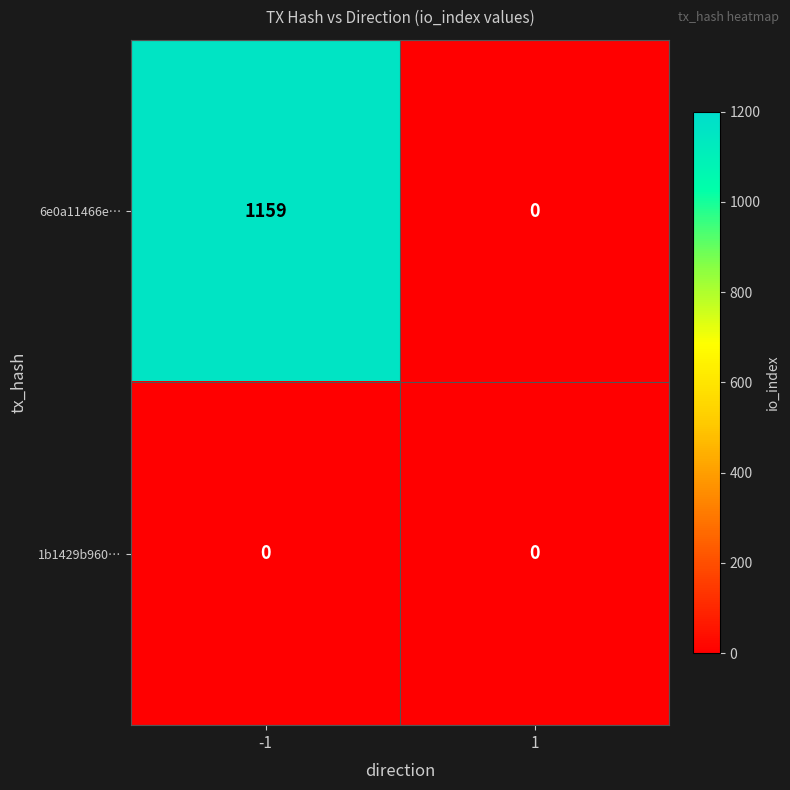

What is the average value of the 6e0a11466e… series?

580